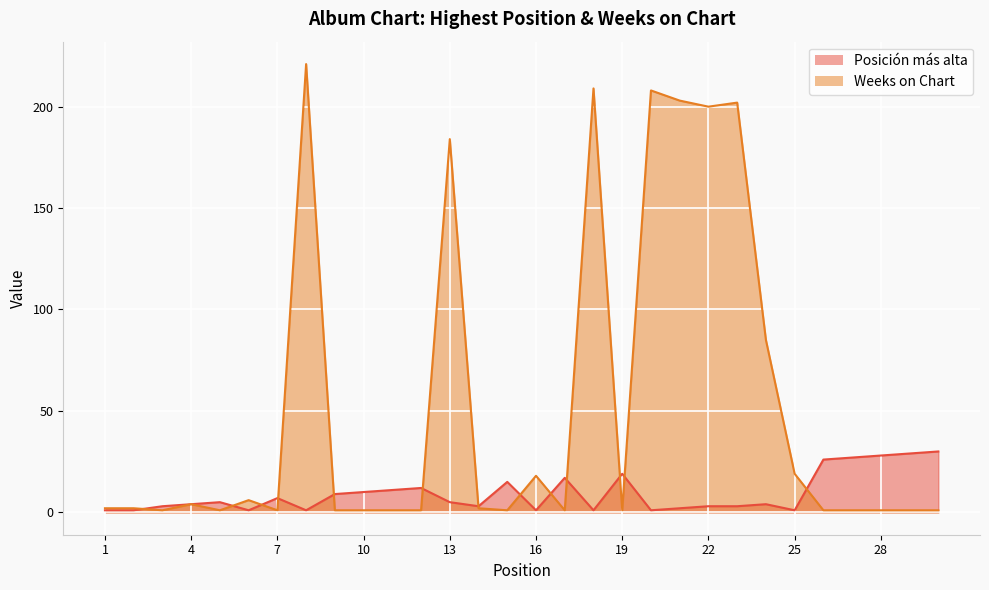

True or false: Posición más alta has a value of 5 at 14.

False